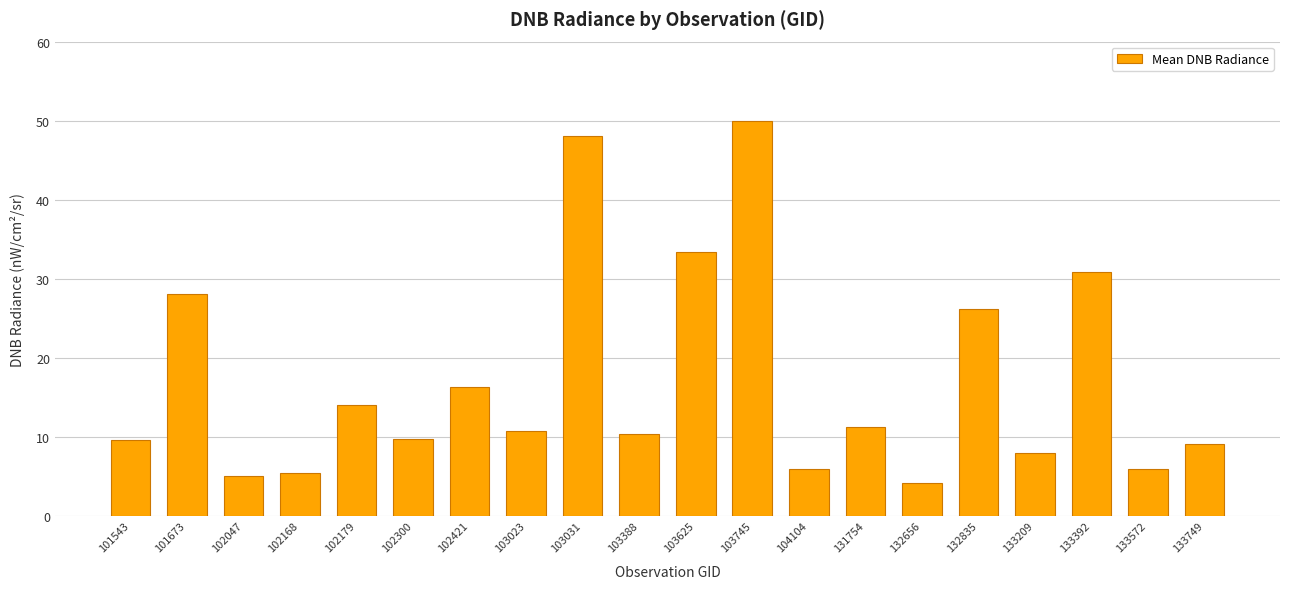

Is it true that the value at 101673 is 28.0?

True